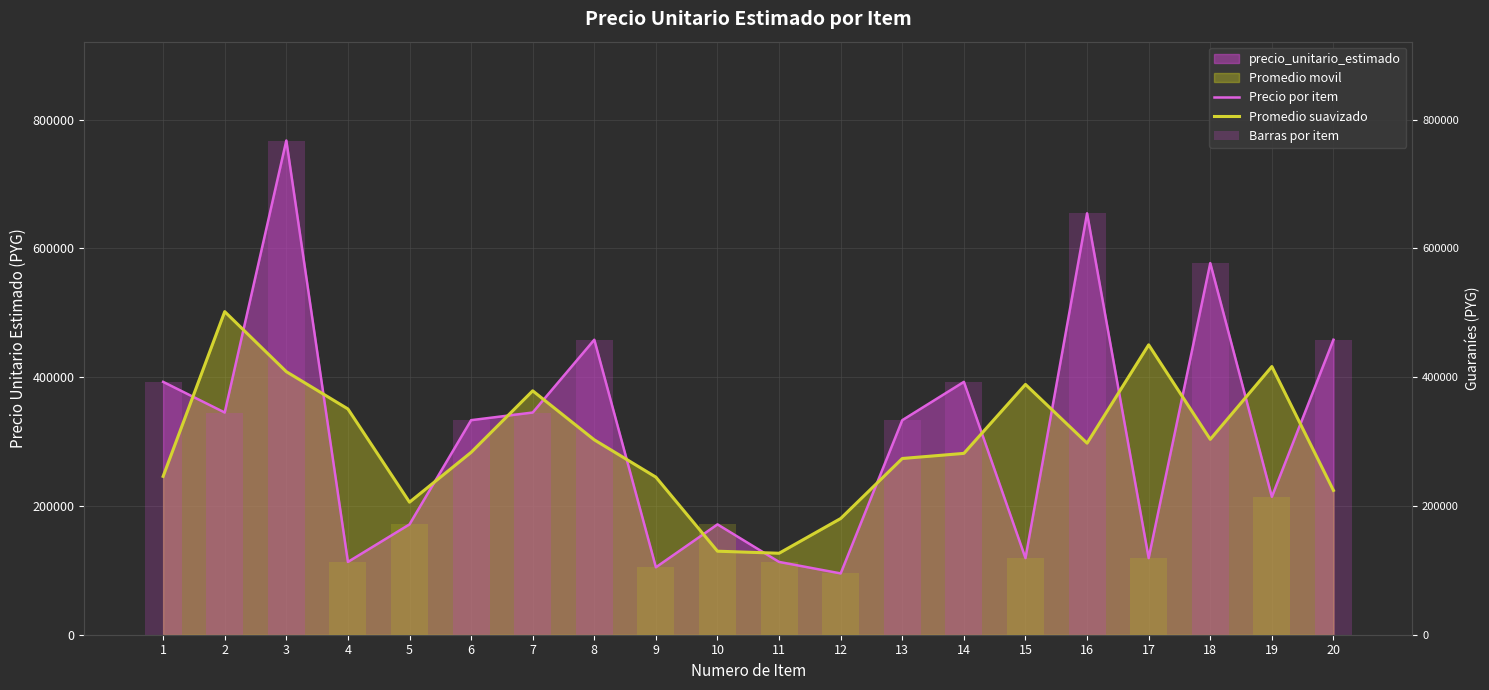

What is the spread (max minus min) of values at 14?

111066.7